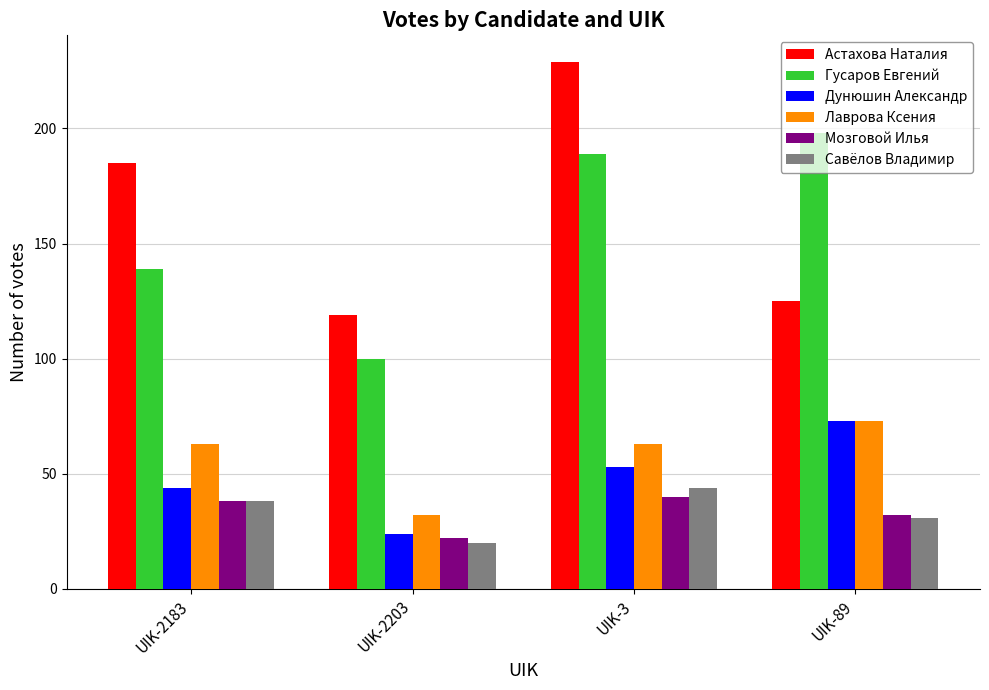

What is the difference between the maximum and minimum values in the Гусаров Евгений series?

98